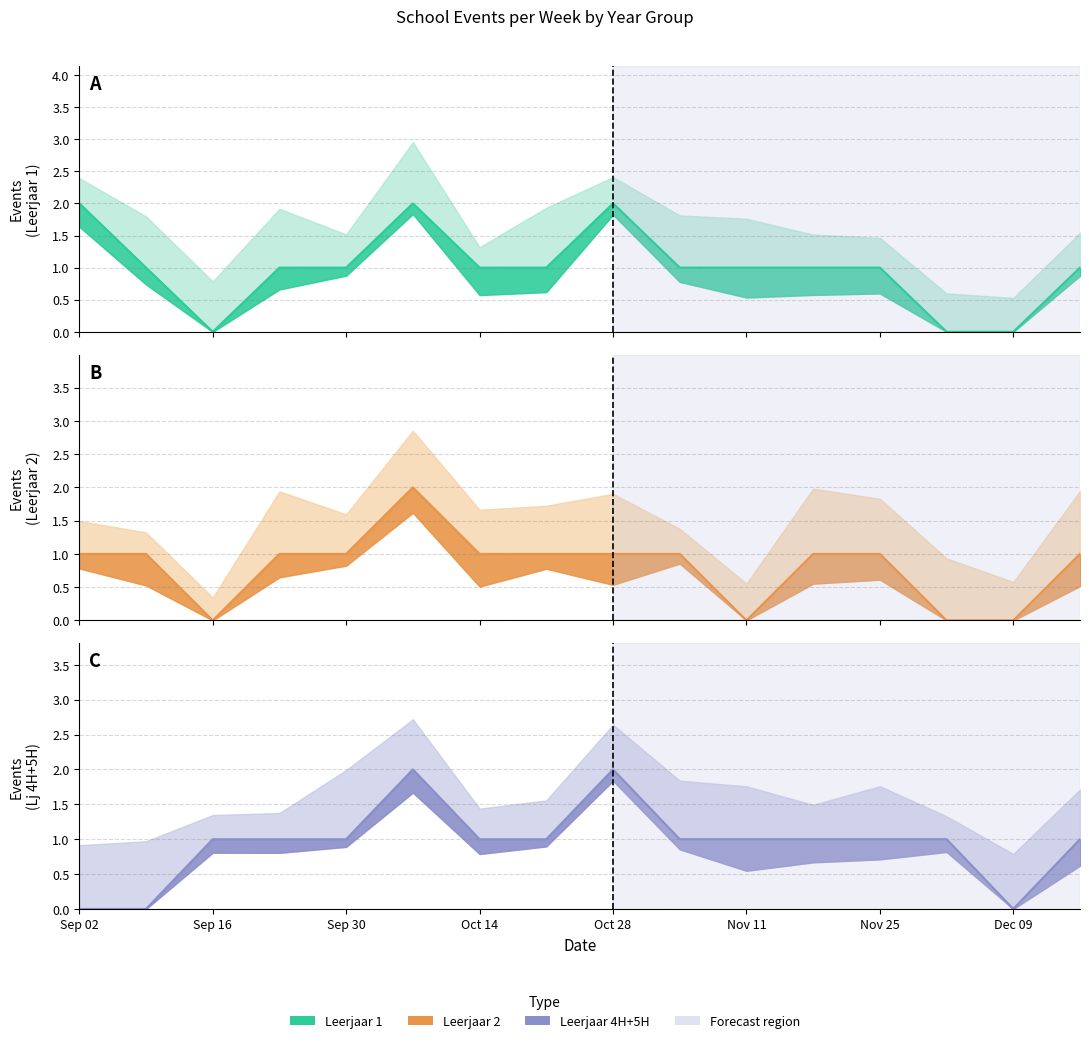

How many data points in Events in Leerjaar 2 are above 1?

1